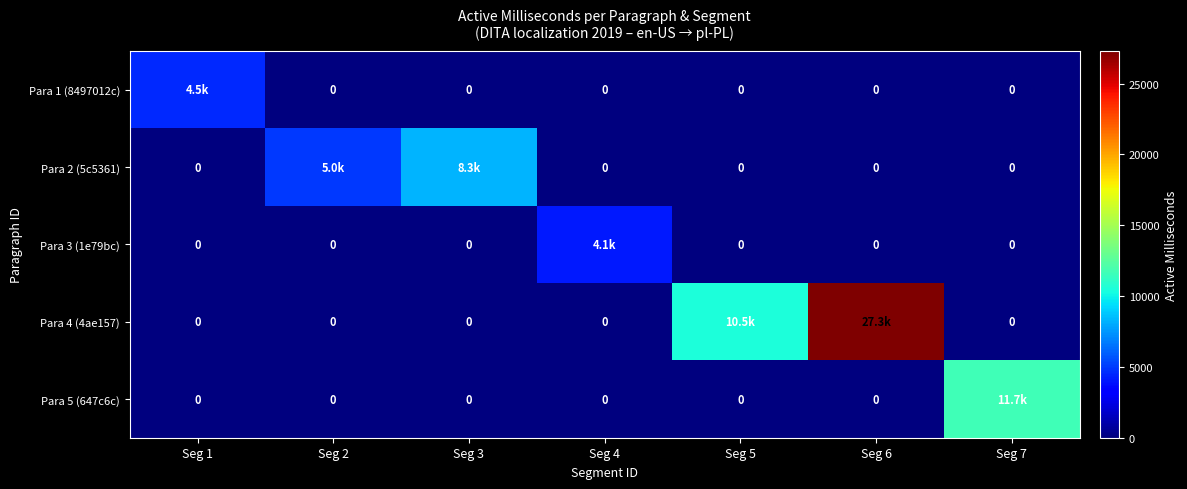

Which series has the largest total across all categories?

Para 4 (4ae157)